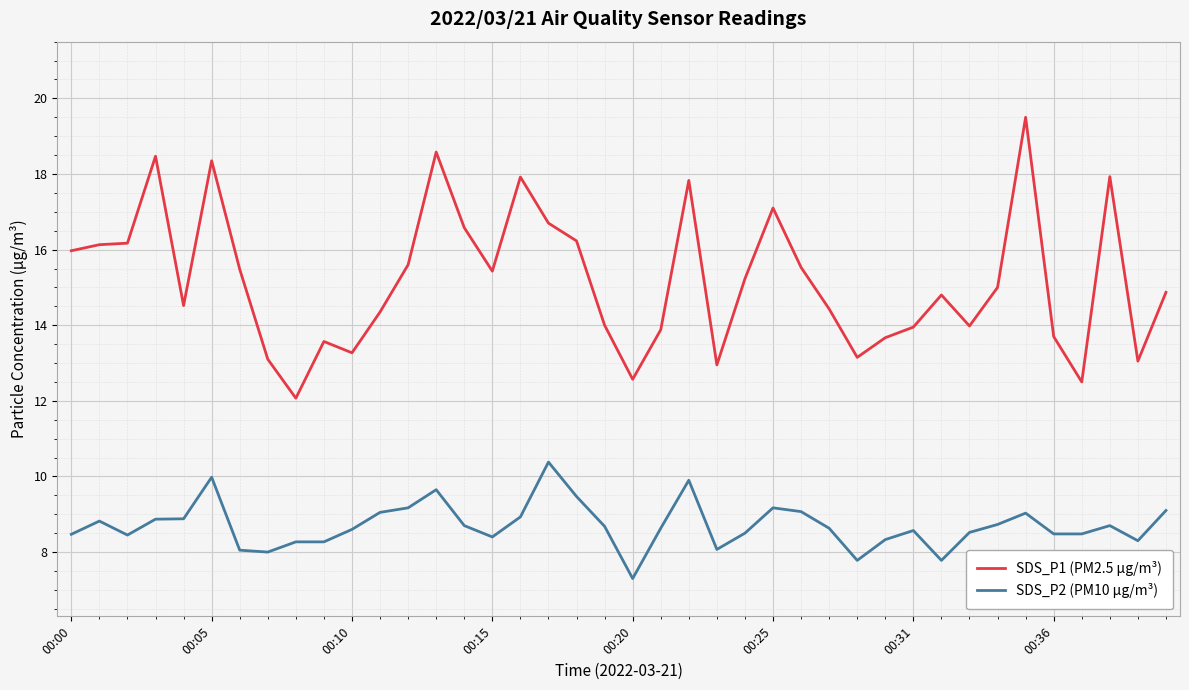

Rank the series by their maximum value, from highest to lowest.

SDS_P1 (PM2.5 µg/m³), SDS_P2 (PM10 µg/m³)